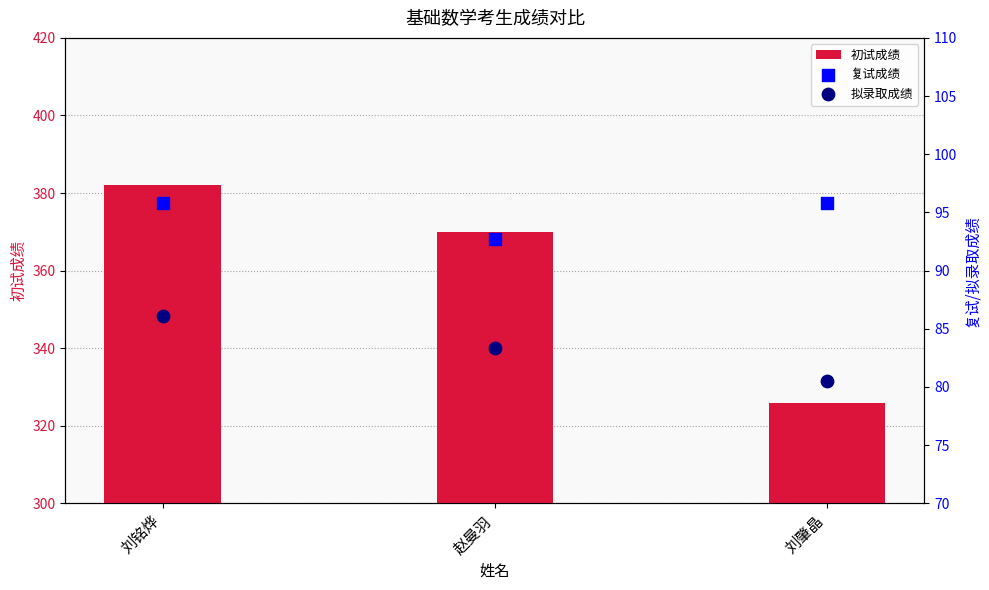

At how many categories does at least one series exceed 170?

3